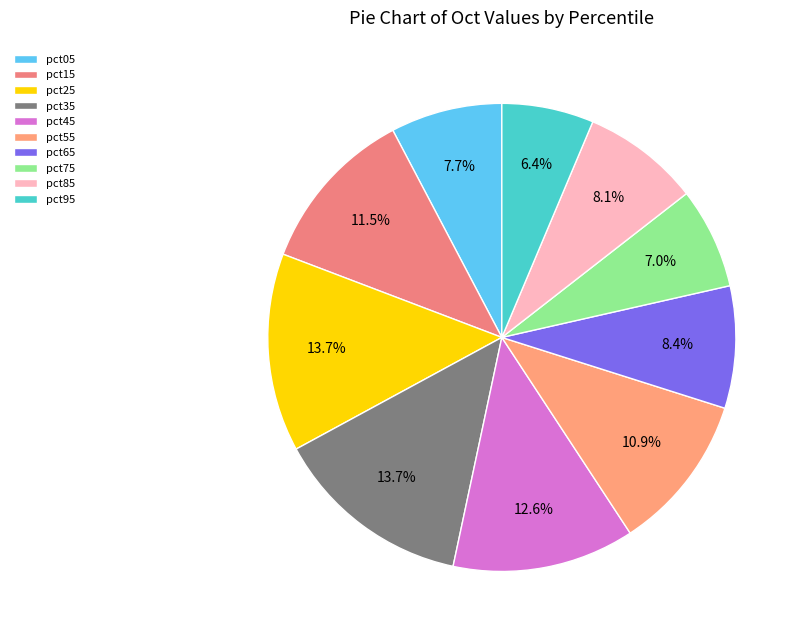

How many segments does this pie chart have?

10